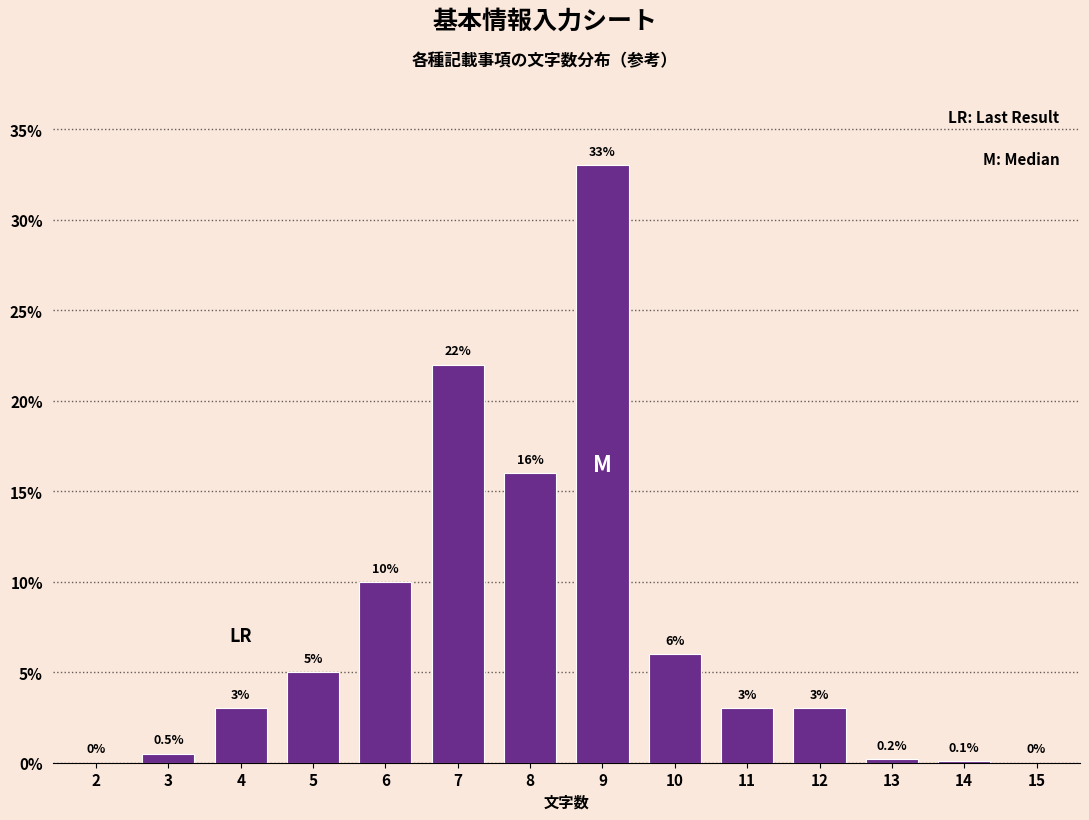

Reading left to right, transcribe all the data shown in this chart.

2=0.0	3=0.5	4=3.0	5=5.0	6=10.0	7=22.0	8=16.0	9=33.0	10=6.0	11=3.0	12=3.0	13=0.2	14=0.1	15=0.0